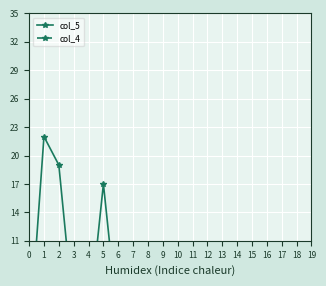

The value of col_4 at 10 is 3. True or false?

True